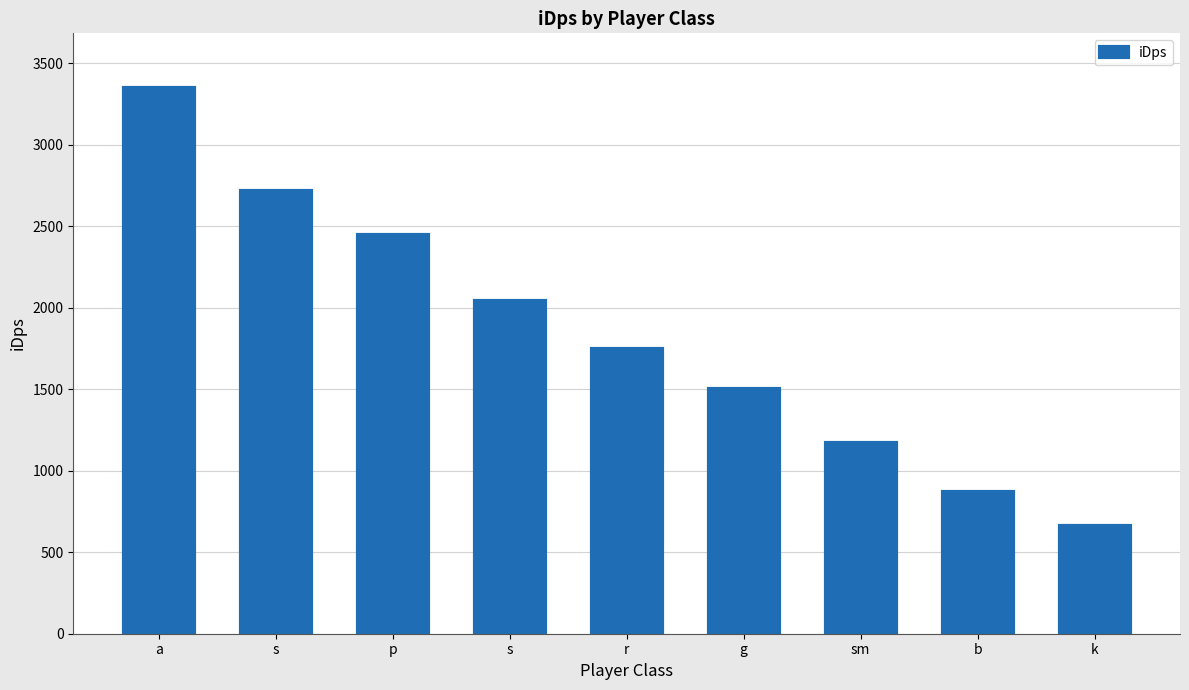

Rank the categories by value from highest to lowest.

a, s, p, s, r, g, sm, b, k